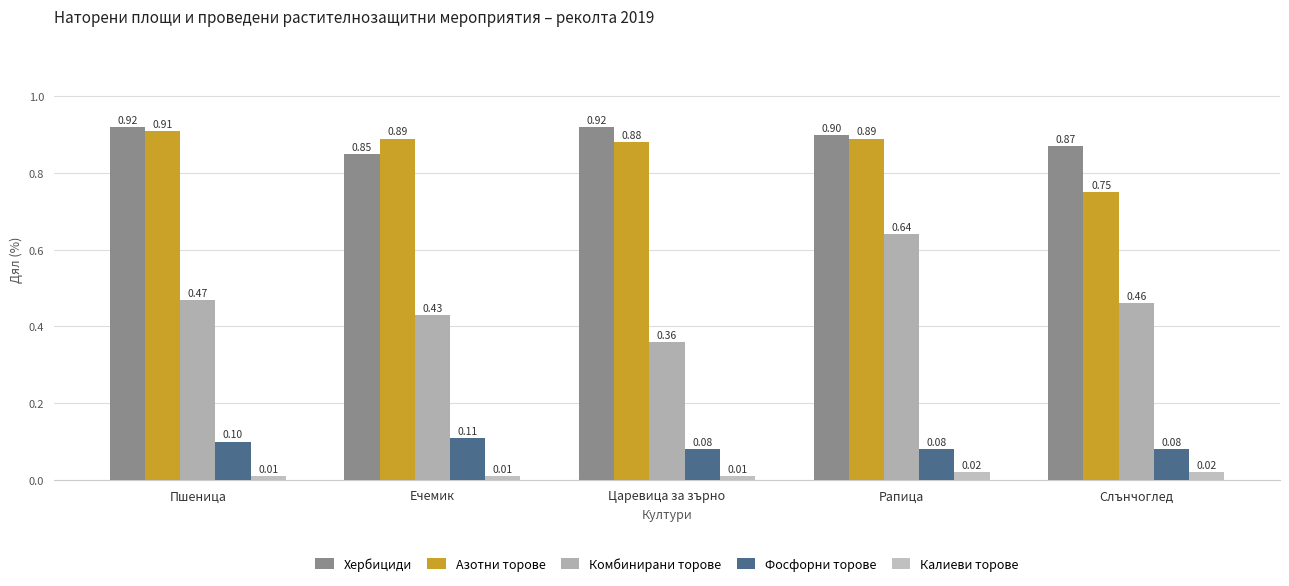

Count the number of categories in the chart.

5